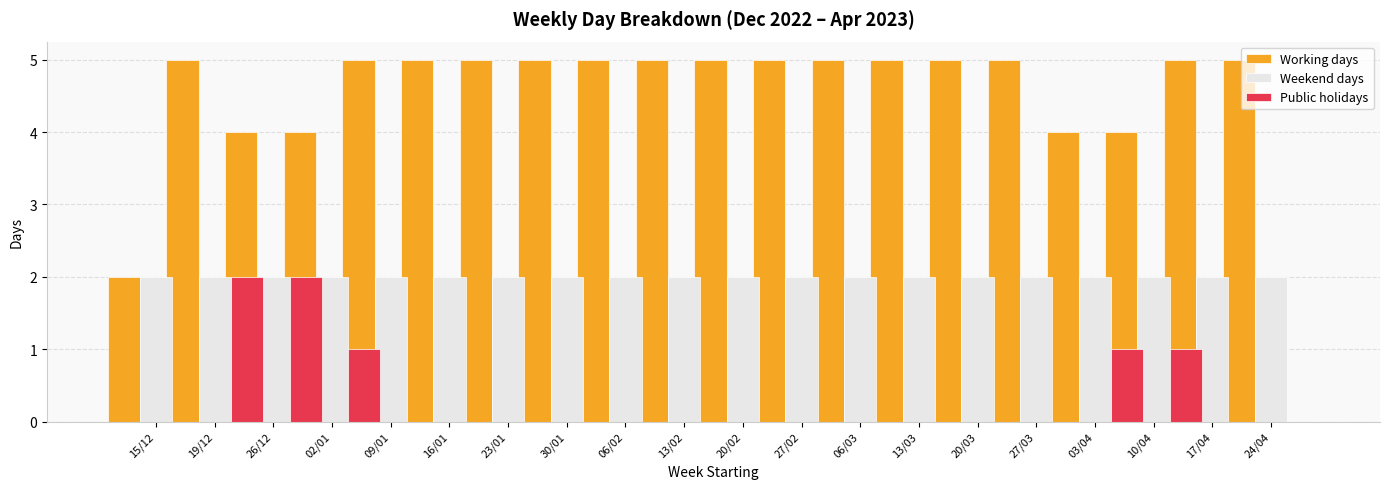

Between 15/12 and 06/02, which series saw the biggest shift?

Working days